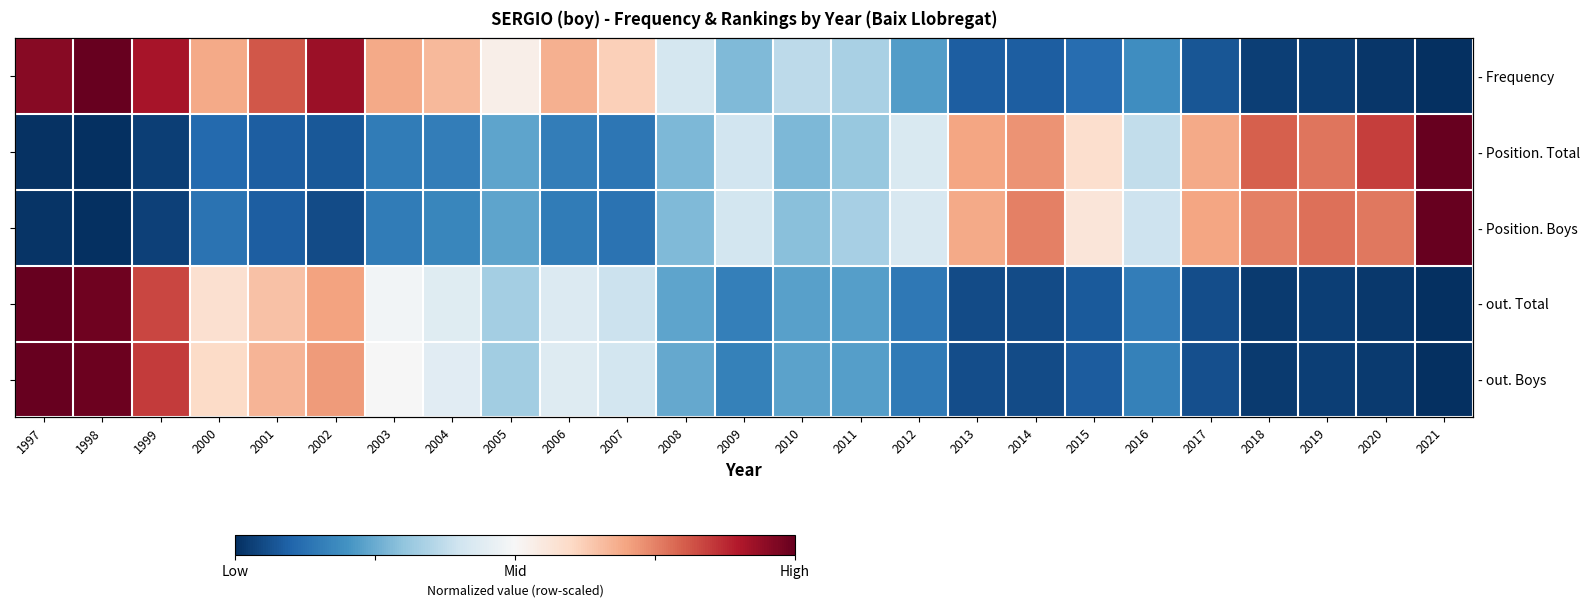

List the series in order of their peak value, highest first.

- Frequency, - Position. Total, - Position. Boys, - out. Total, - out. Boys